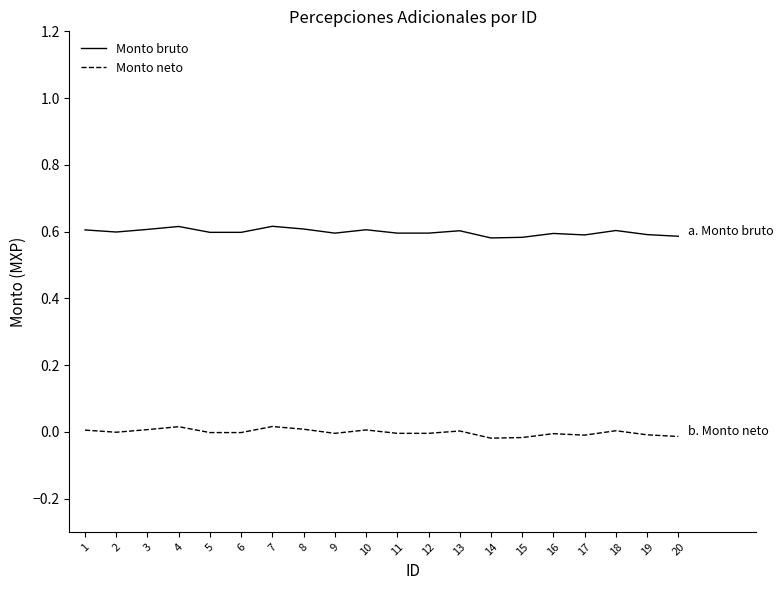

True or false: Monto bruto and Monto neto cross at least once.

False